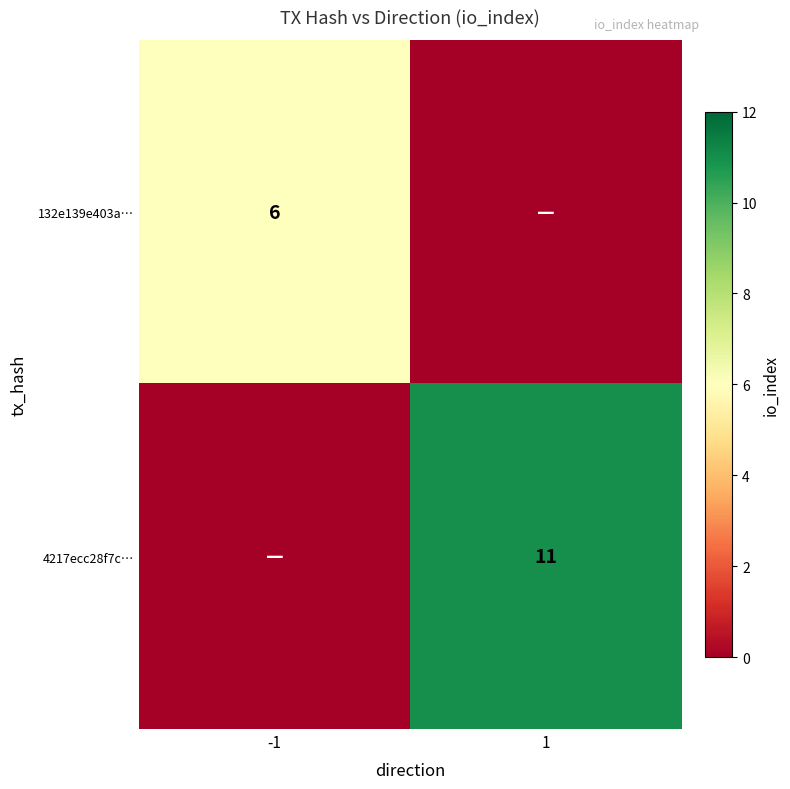

Between 1 and -1, which is larger?

-1